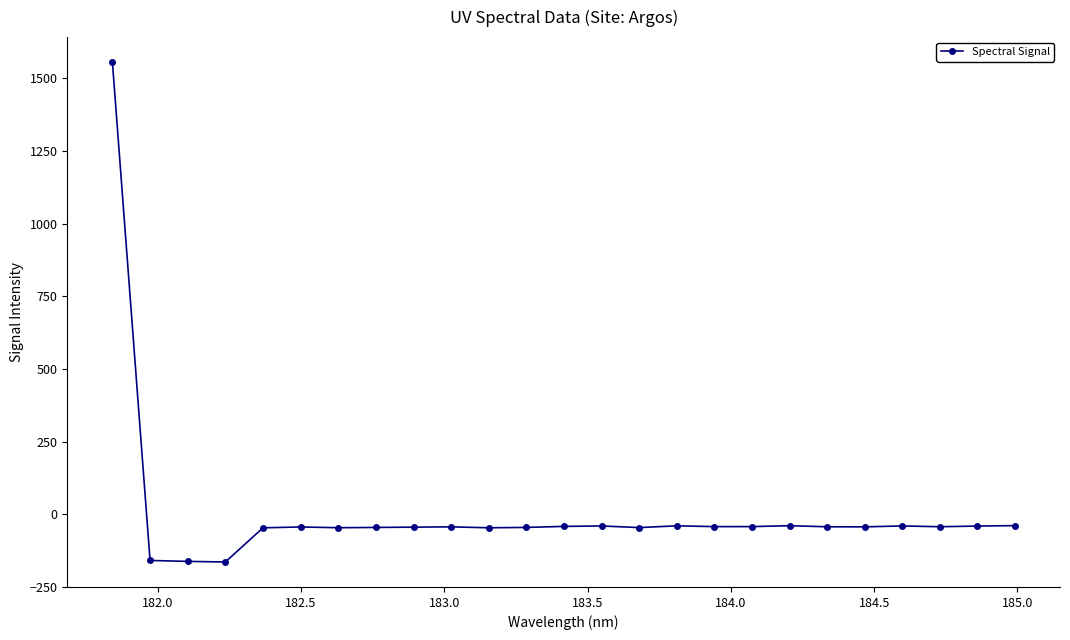

What is the value of the 24th point from the left?

-40.9